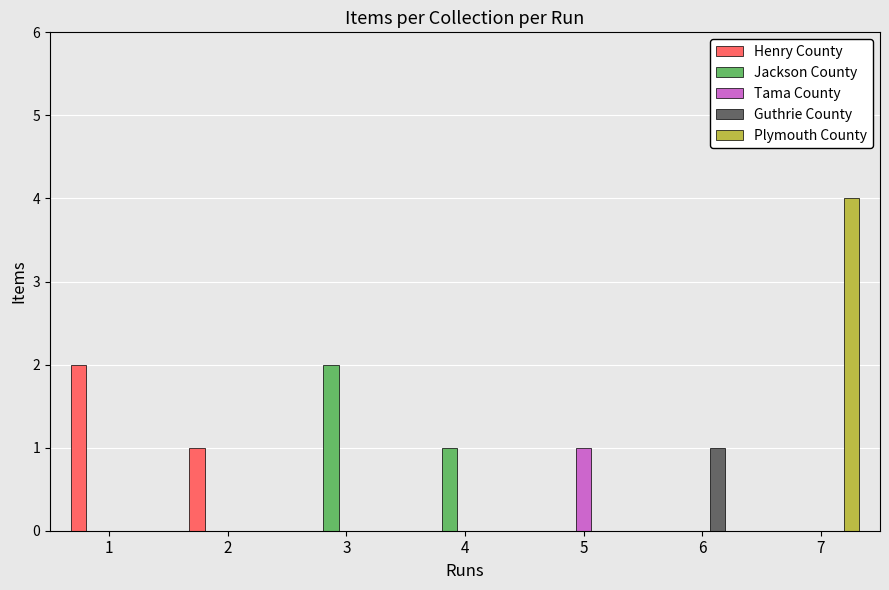

Between 2 and 7, which series saw the biggest shift?

Plymouth County